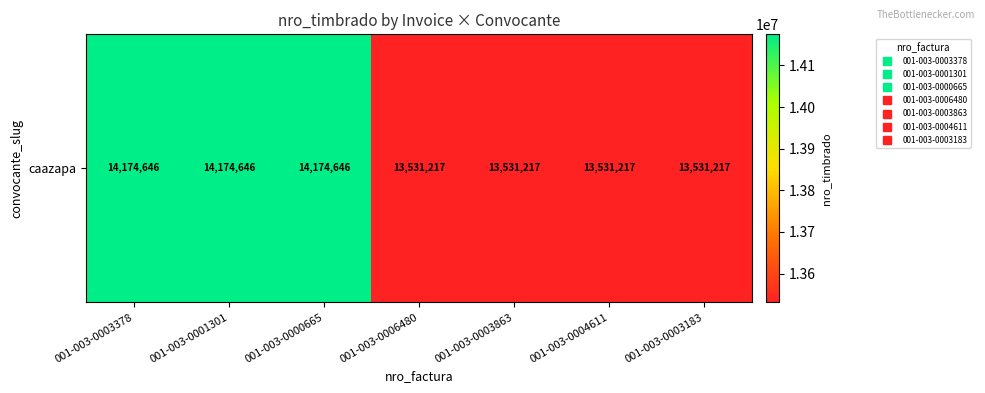

Count the number of categories in the chart.

7